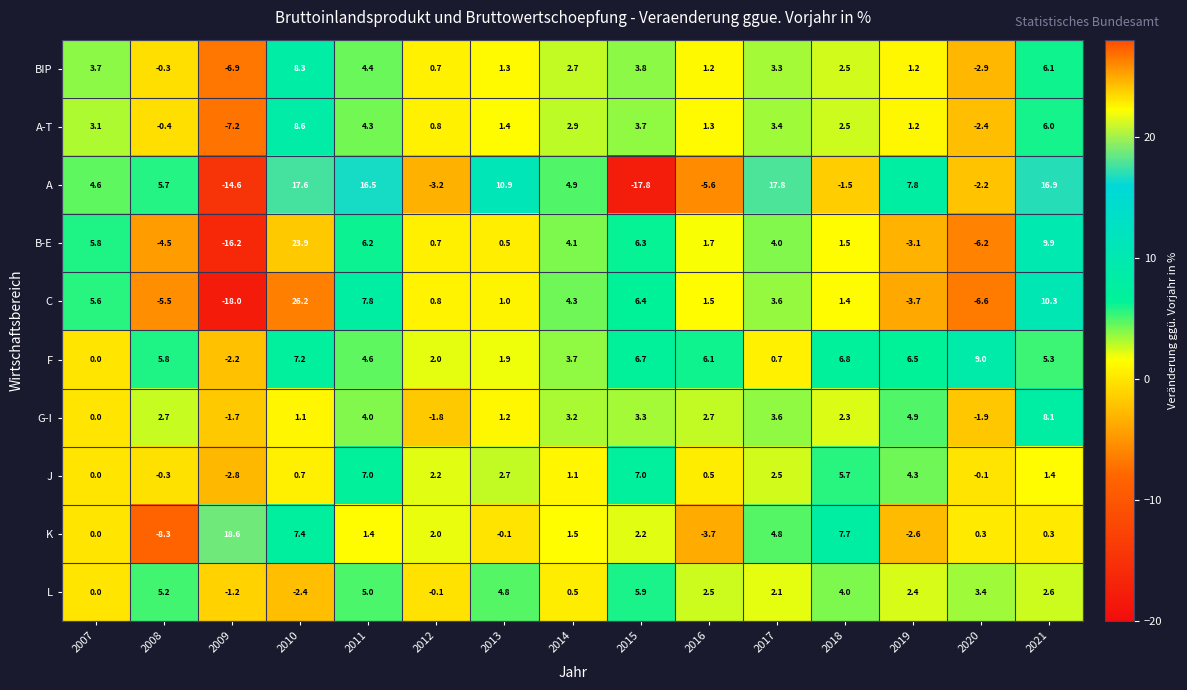

What is the smallest value displayed?

-18.0